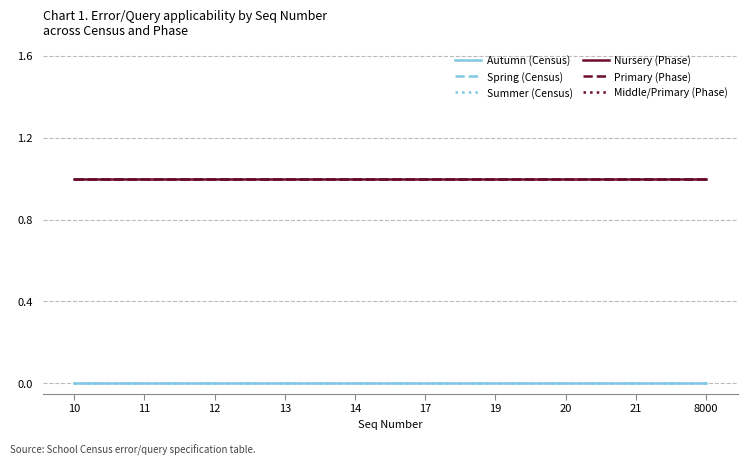

At which category is the sum across all series the highest?

10